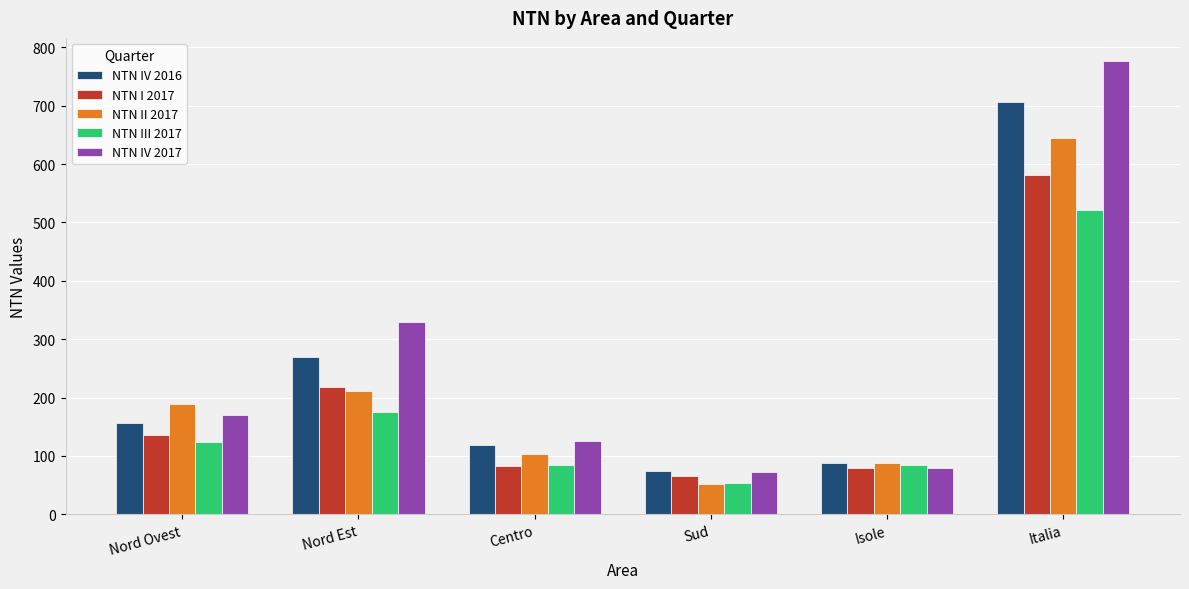

How many values in the NTN IV 2017 series are below 170?

3